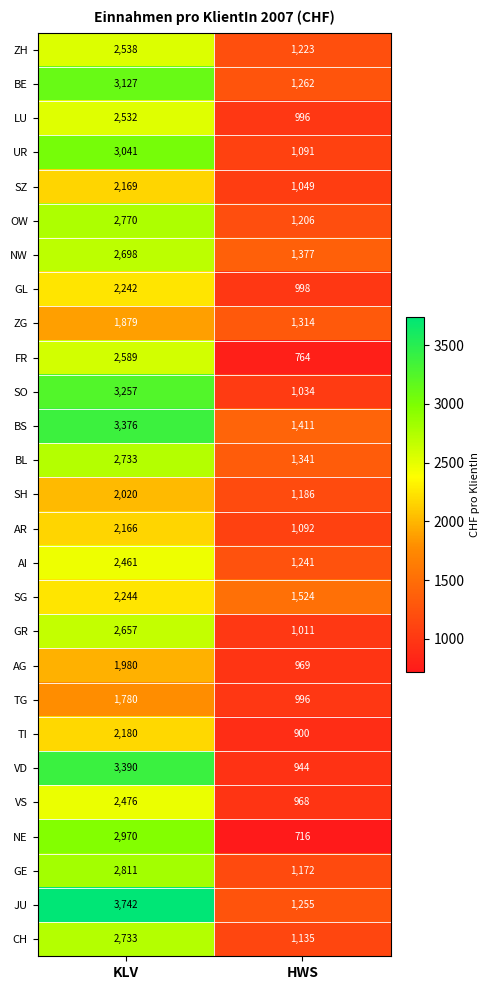

What is the average value of the NE series?

1843